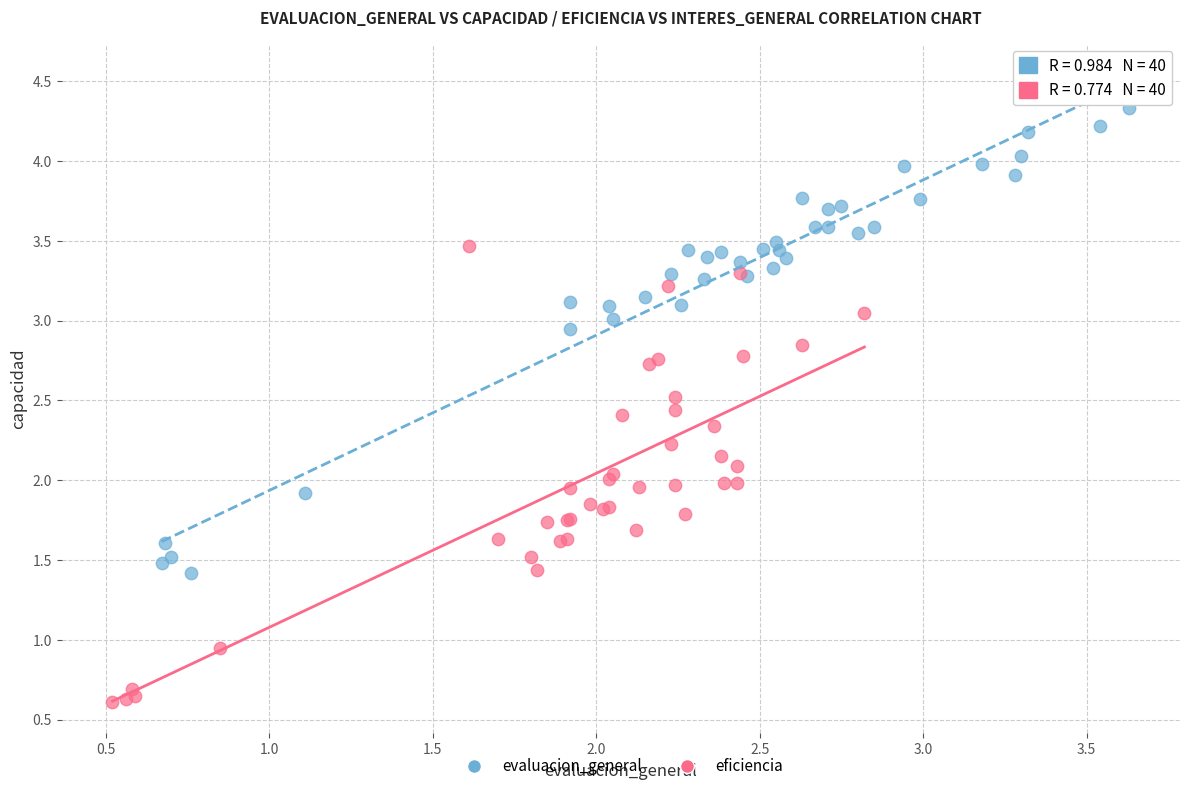

Which series has the widest spread of Y values?

evaluacion_general